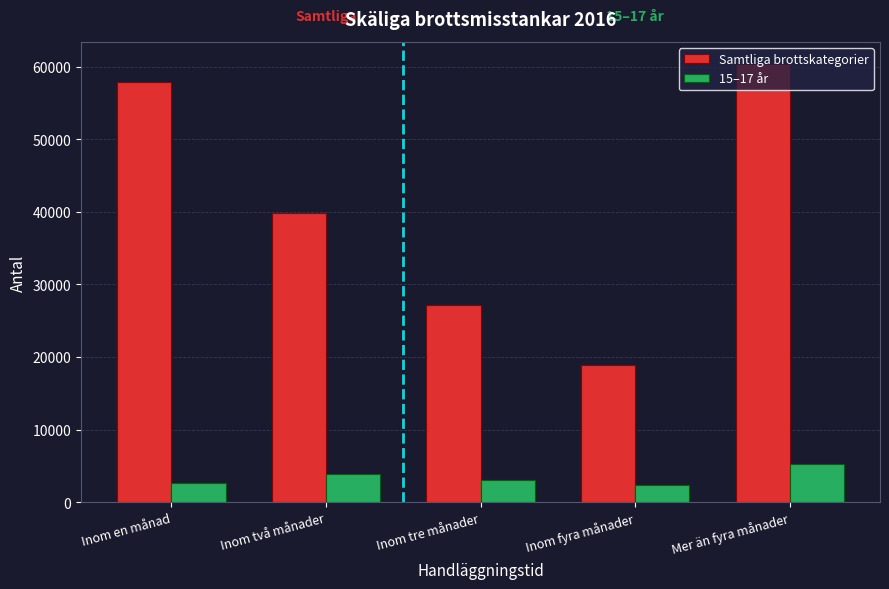

At how many categories does at least one series exceed 16232?

5